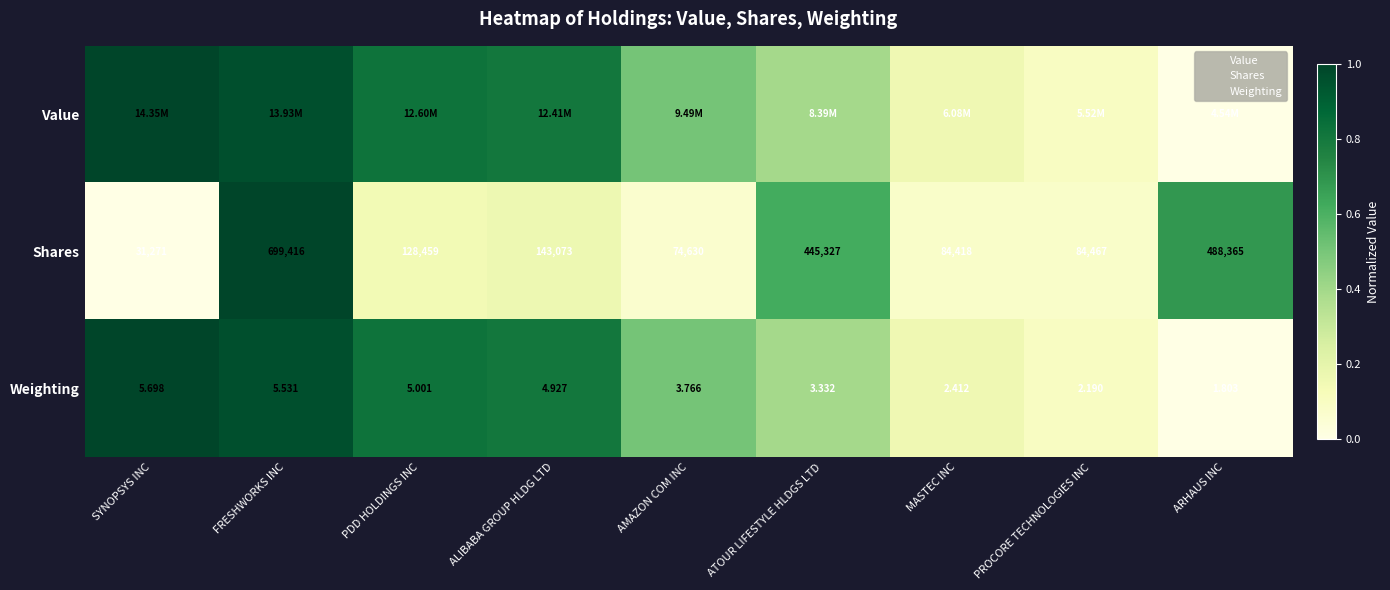

At FRESHWORKS INC, list the series in order from largest to smallest.

Shares, Value, Weighting